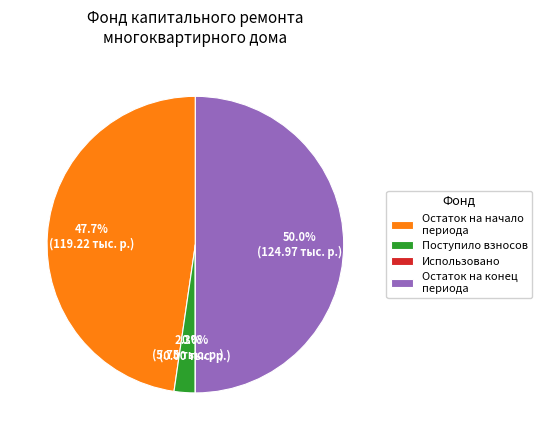

What is the ratio of the value at Остаток на конец периода to the value at Остаток на начало периода?

1.0